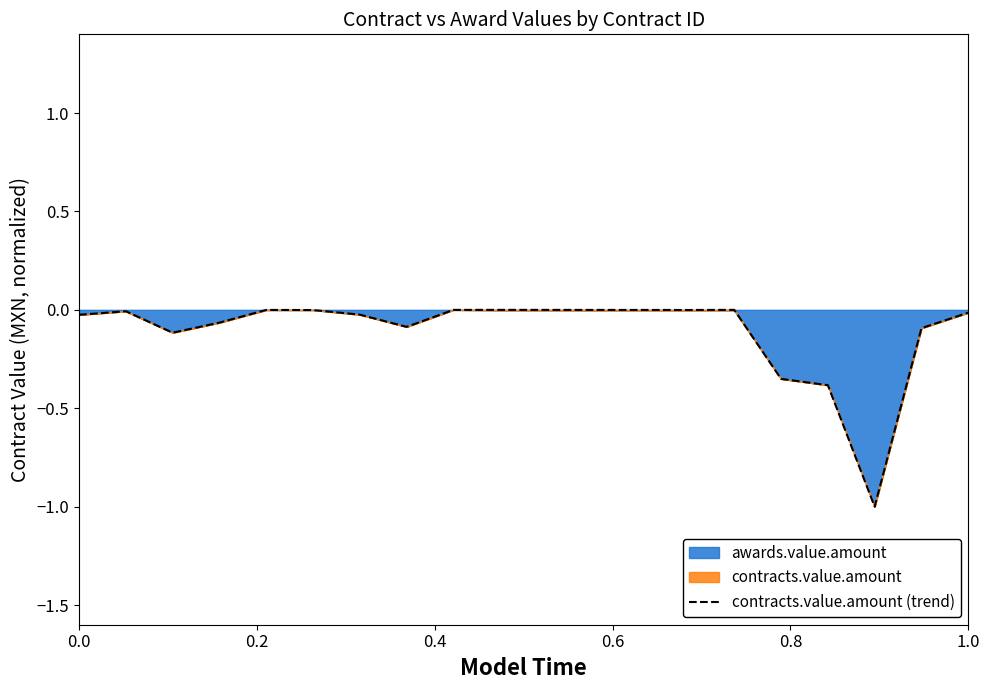

Where is the first local maximum?

0.2